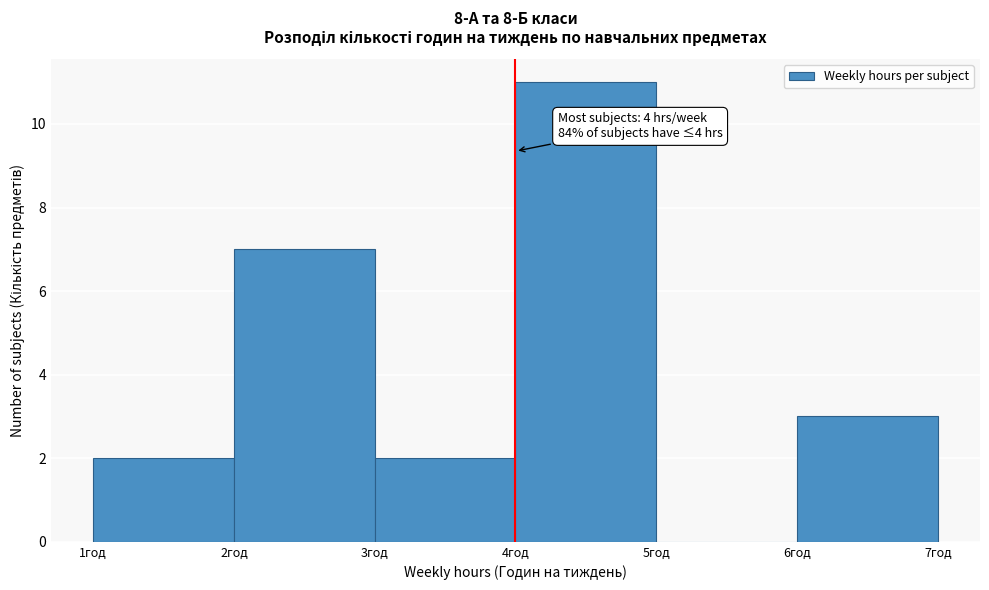

Over which range of the x-axis is the bar tallest?

4 to 5